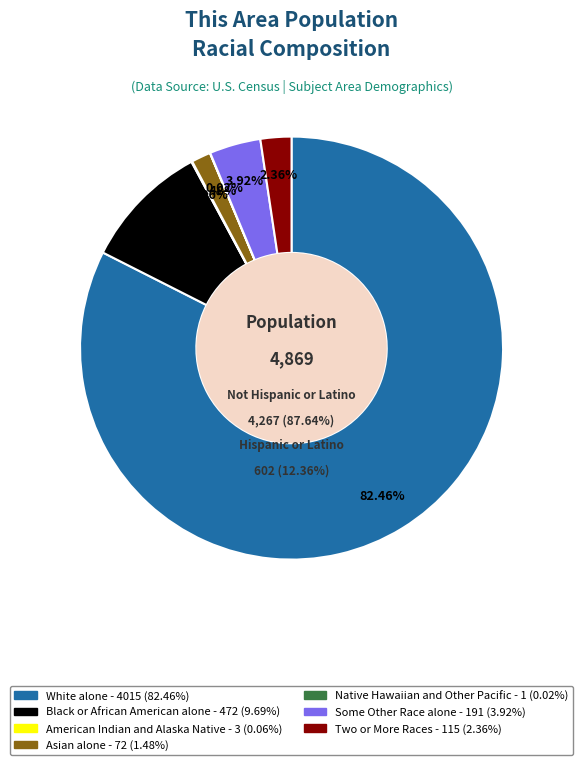

True or false: Native Hawaiian and Other Pacific accounts for 0% of the total.

True